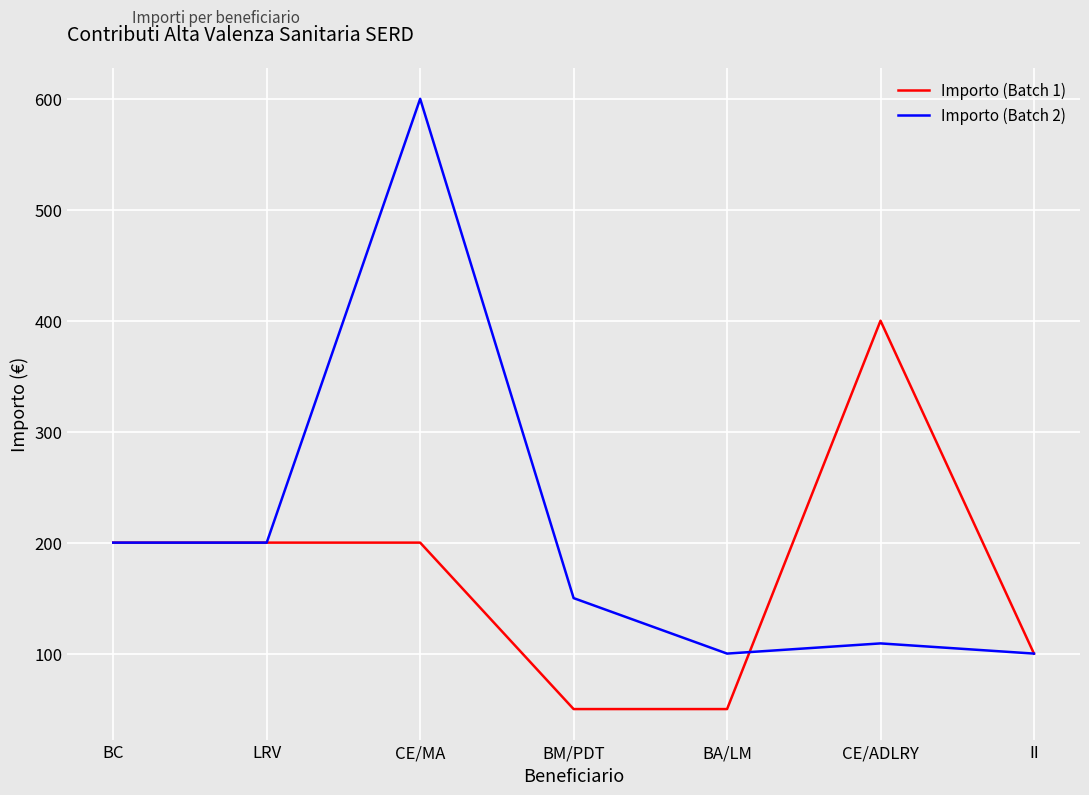

True or false: Importo (Batch 2) and Importo (Batch 1) intersect in this chart.

True